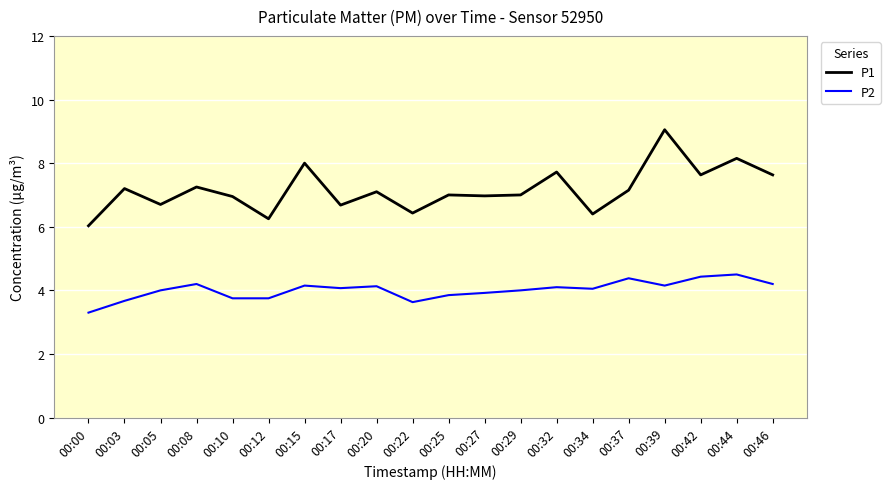

What is the spread (max minus min) of values at 00:10?

3.2